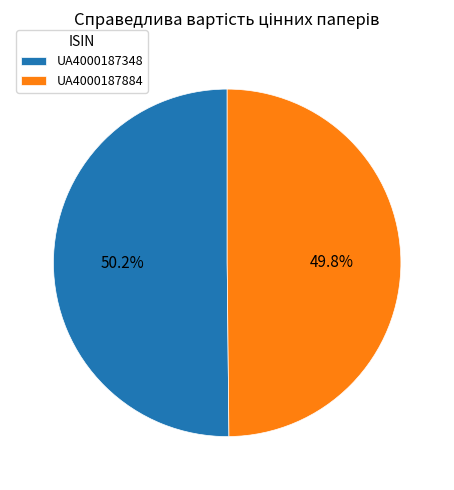

What is the ratio of the value at UA4000187348 to the value at UA4000187884?

1.0